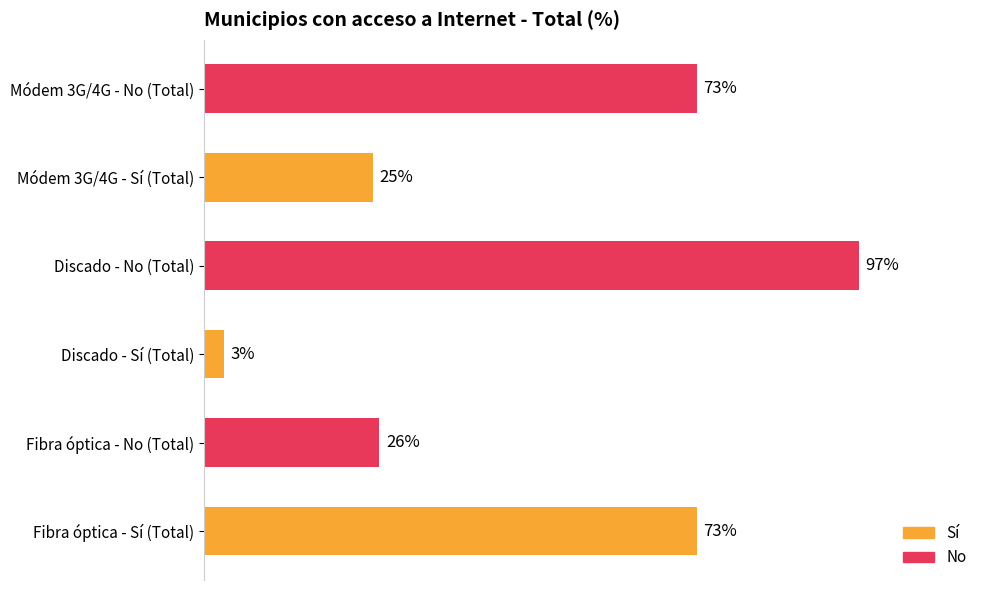

Which has a higher value, Discado - Sí (Total) or Módem 3G/4G - Sí (Total)?

Módem 3G/4G - Sí (Total)